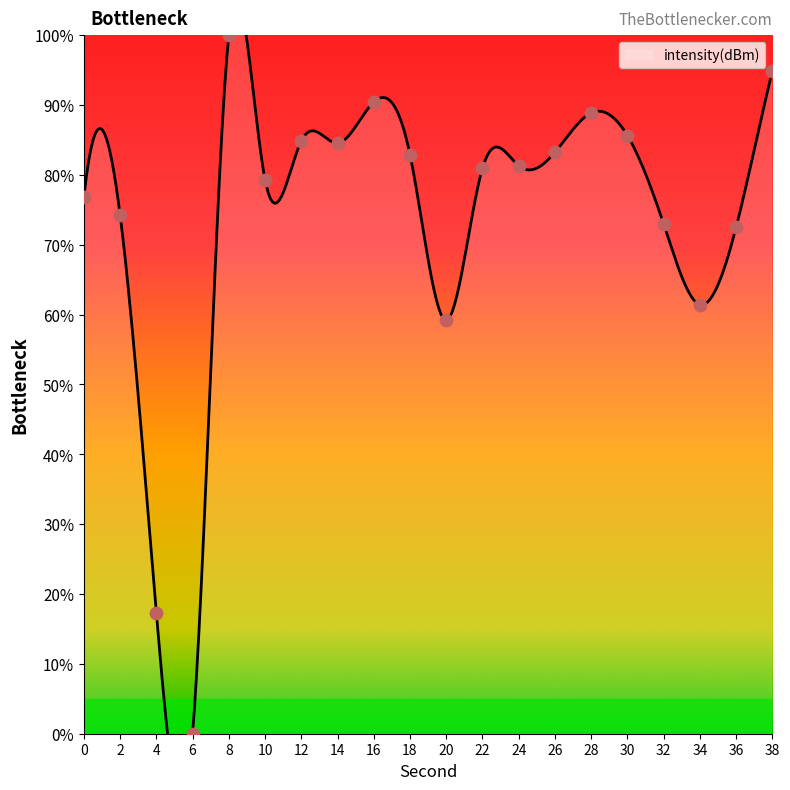

What is the change in value from 14 to 20?

-25.4